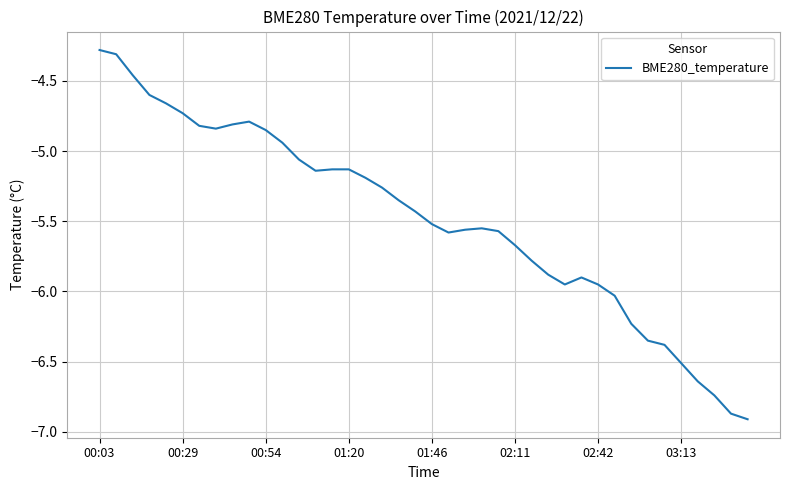

Does the chart have visible grid lines?

Yes